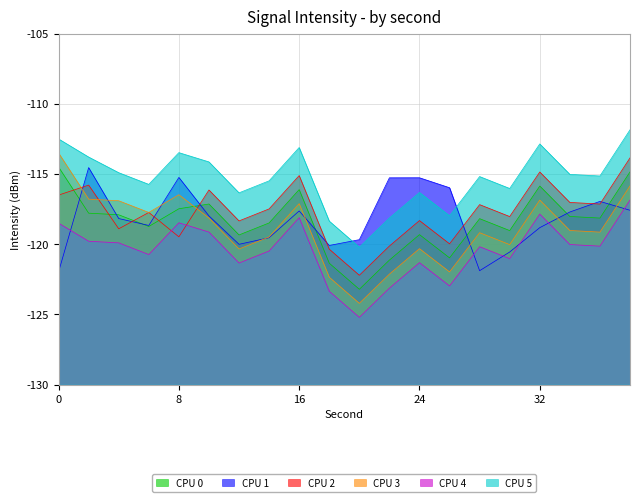

Is it true that CPU 1 equals -120.1 at 18?

True